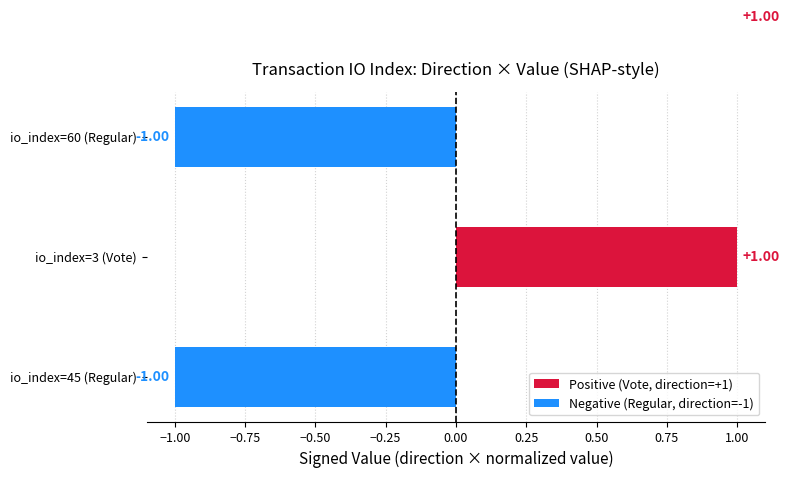

Rank the series by their maximum value, from highest to lowest.

Positive (Vote, direction=+1), Negative (Regular, direction=-1)